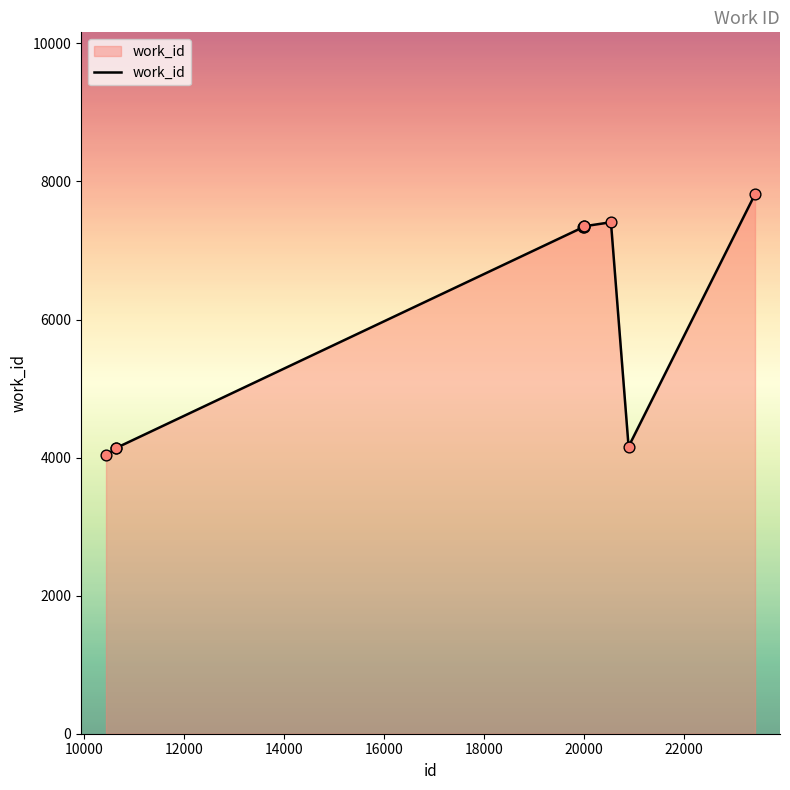

What is the difference between the maximum and minimum values?

3784